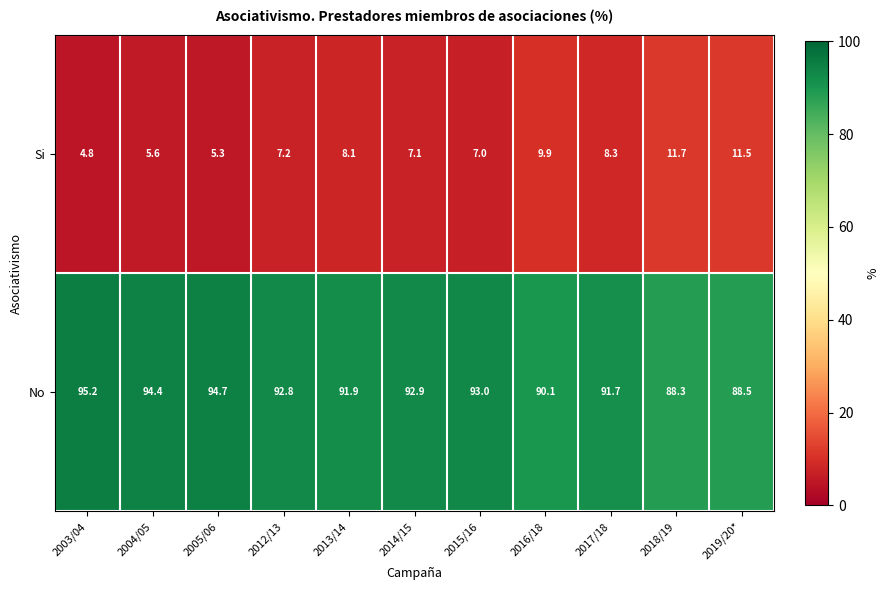

Which series has the largest total across all categories?

No